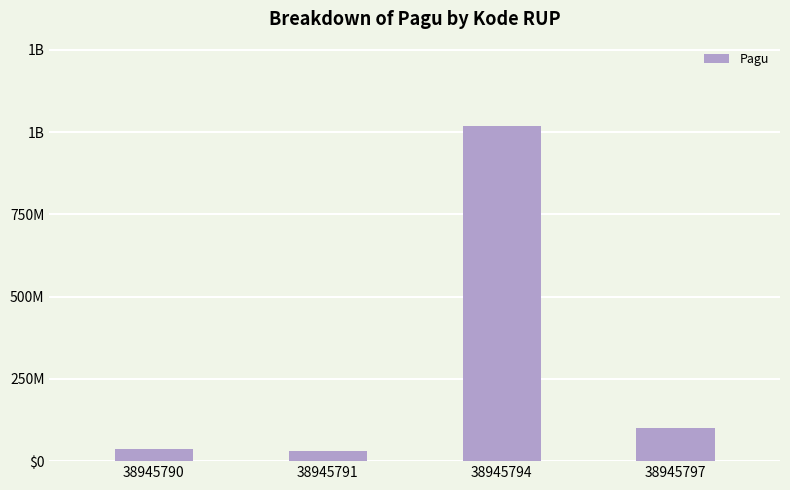

Which has a higher value, 38945791 or 38945790?

38945790